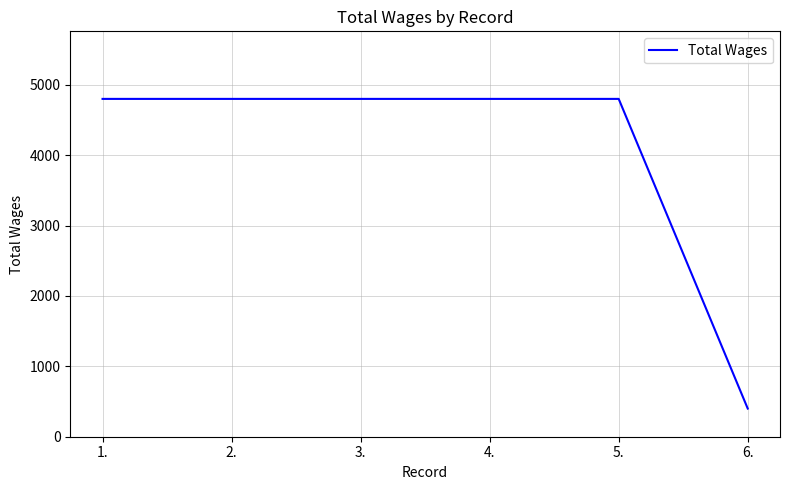

Is it true that the value at 4. is 6719?

False